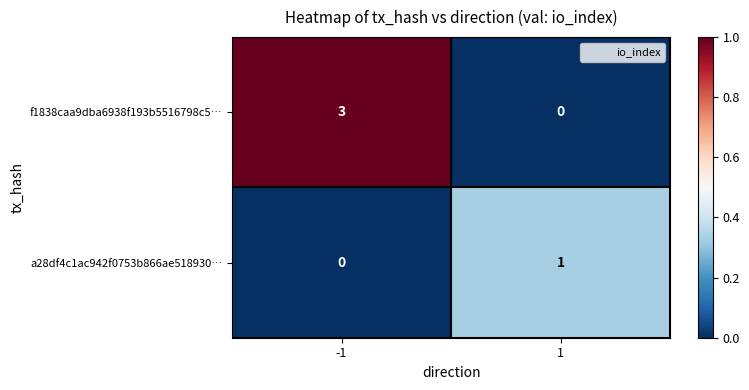

Rank the series by their average value, from highest to lowest.

f1838caa9dba6938f193b5516798c5…, a28df4c1ac942f0753b866ae518930…